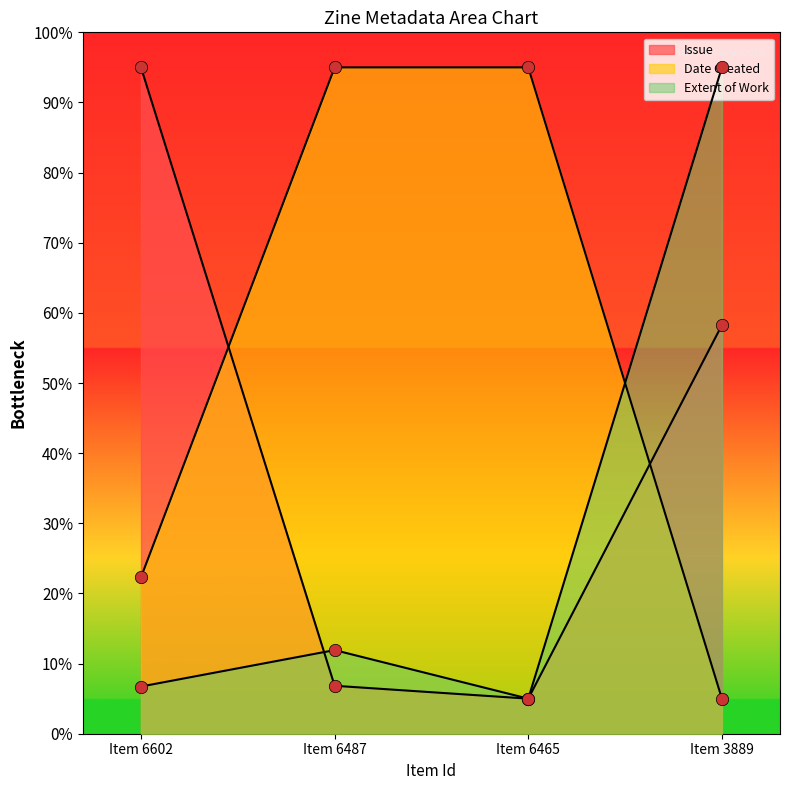

Which series has the largest Y range (max minus min)?

Issue